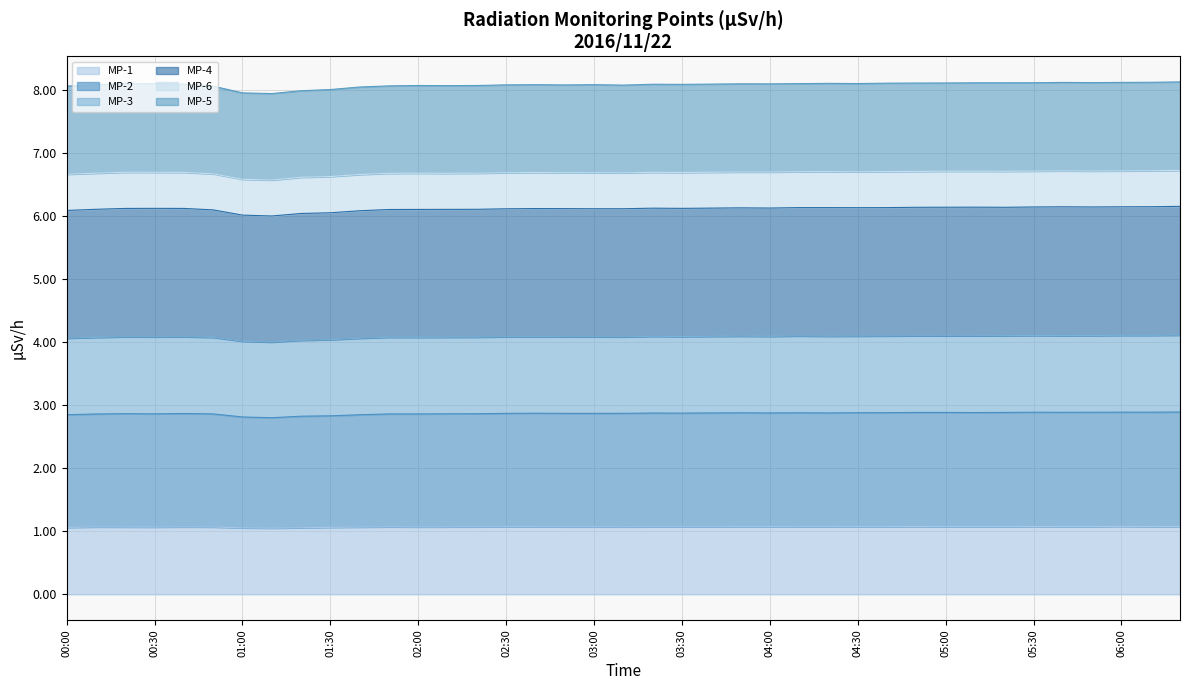

Which series has the largest range (max minus min)?

MP-4